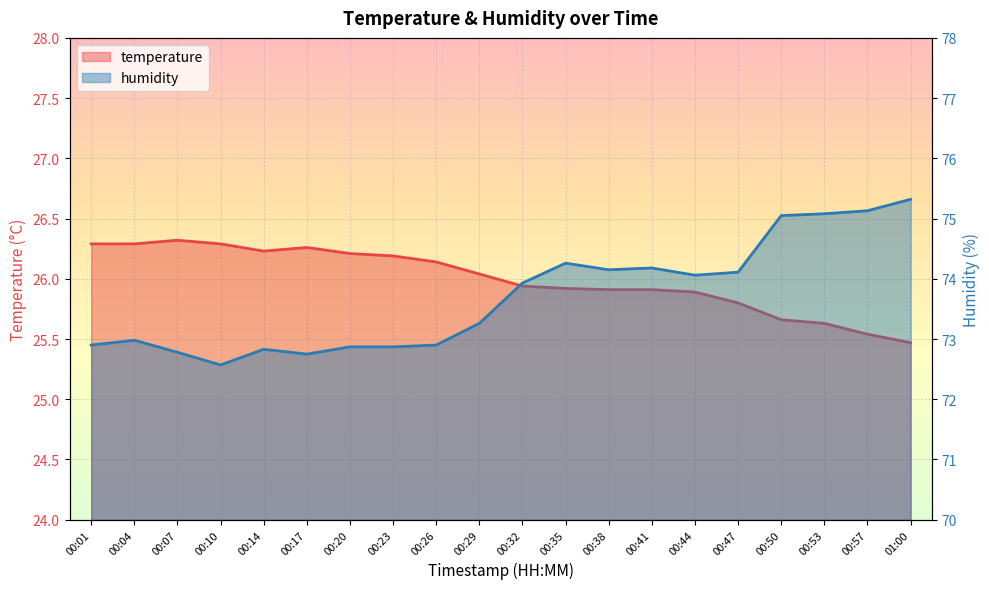

Where does the temperature series first go above 26?

00:01